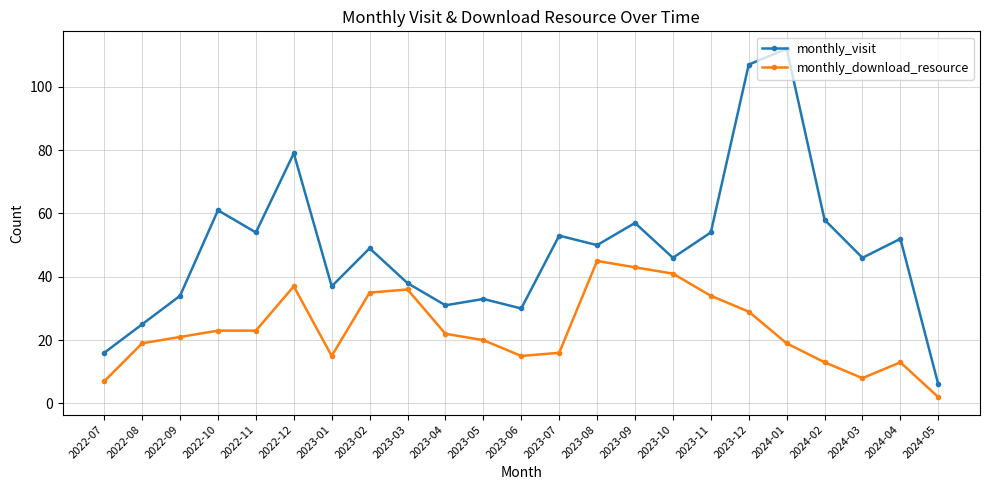

Where is monthly_visit nearest to the value 59?

2024-02